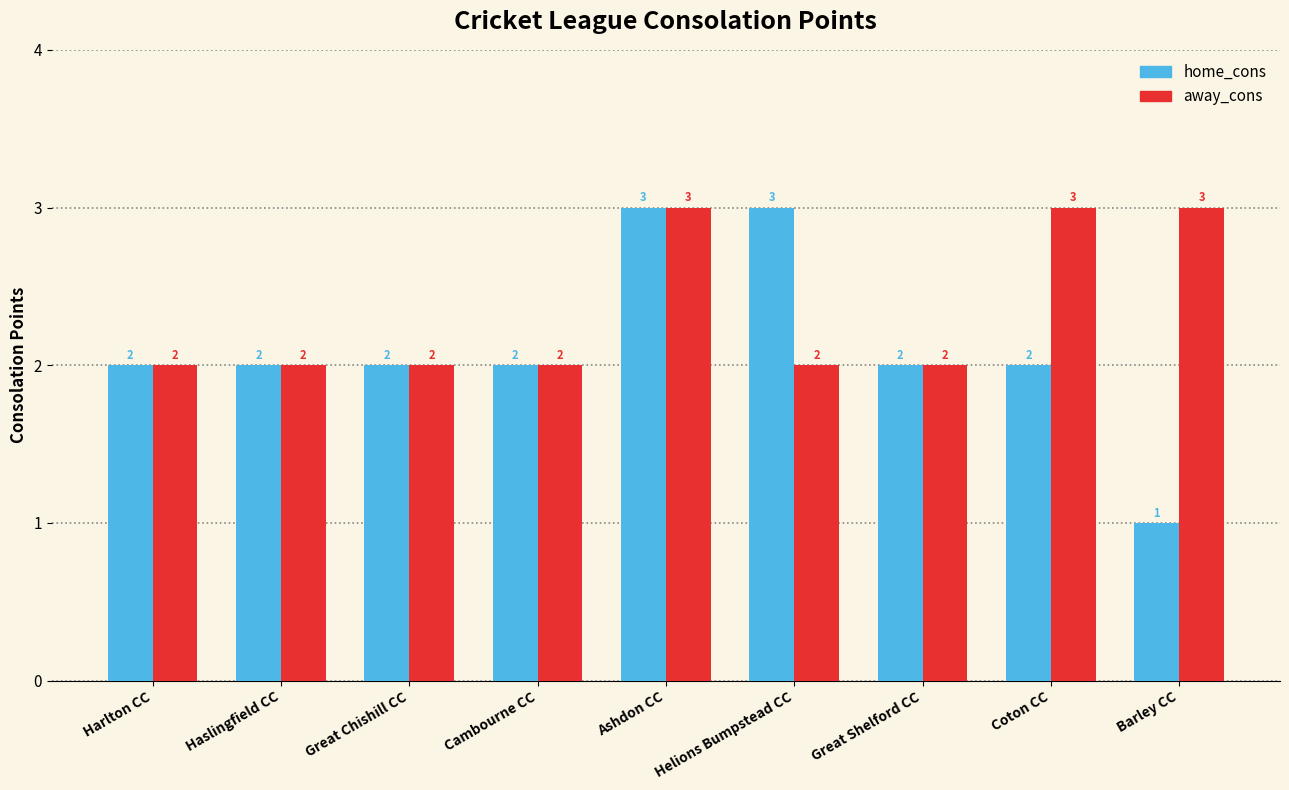

What is the total value across all series at Ashdon CC?

6